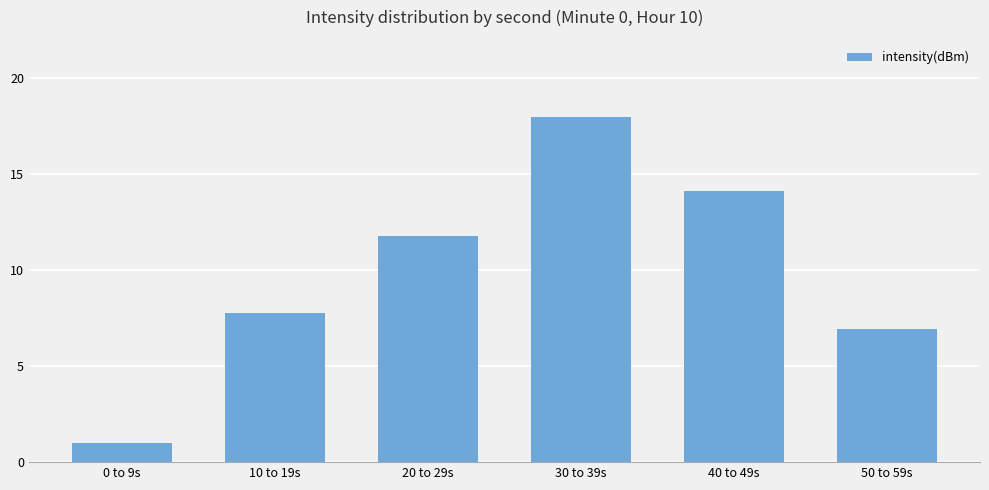

Is it true that the value at 0 to 9s is 1.0?

True